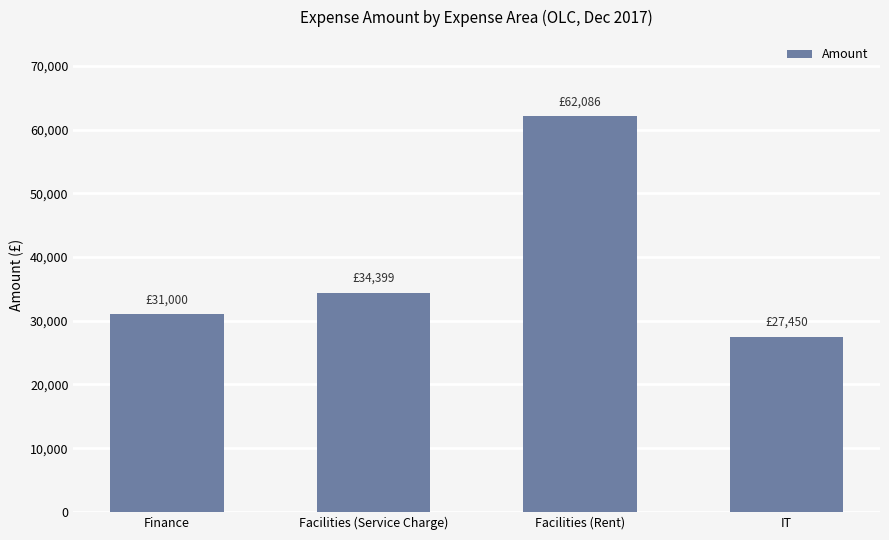

Read the value at Facilities (Rent).

62086.1